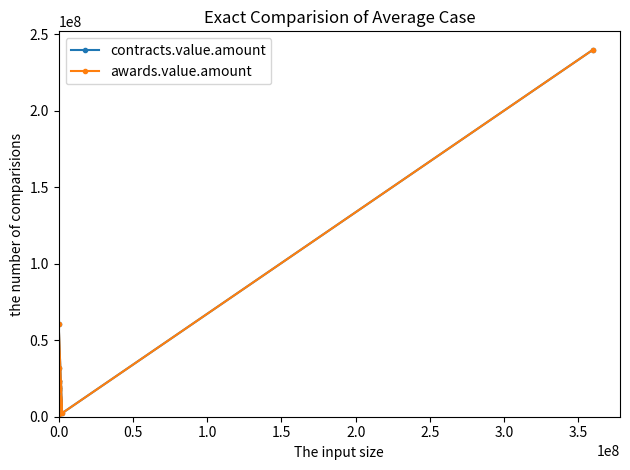

True or false: contracts.value.amount and awards.value.amount intersect in this chart.

False